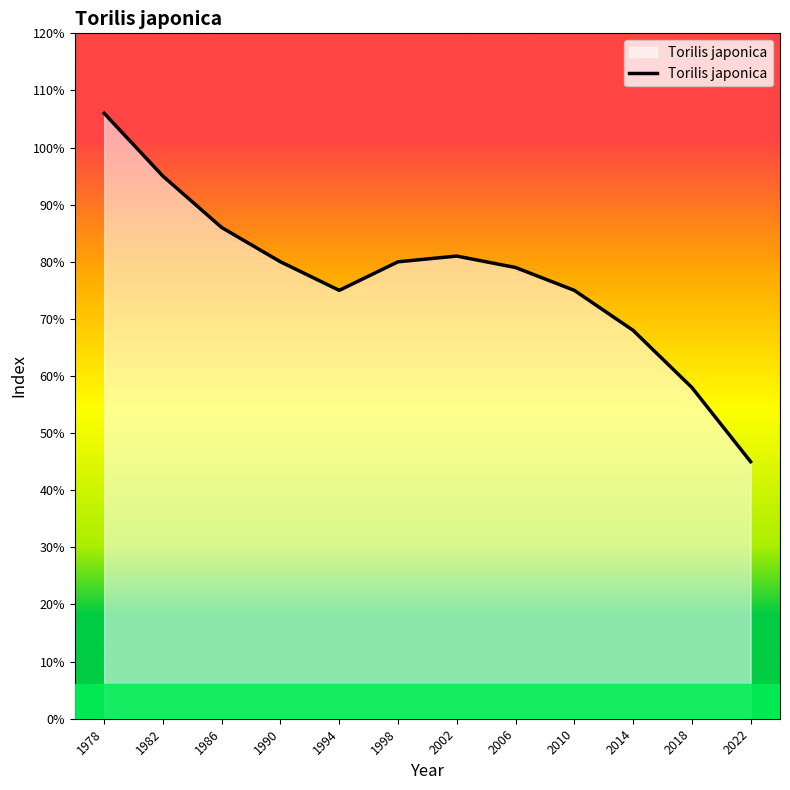

What is the change in value from 1986 to 2006?

-7